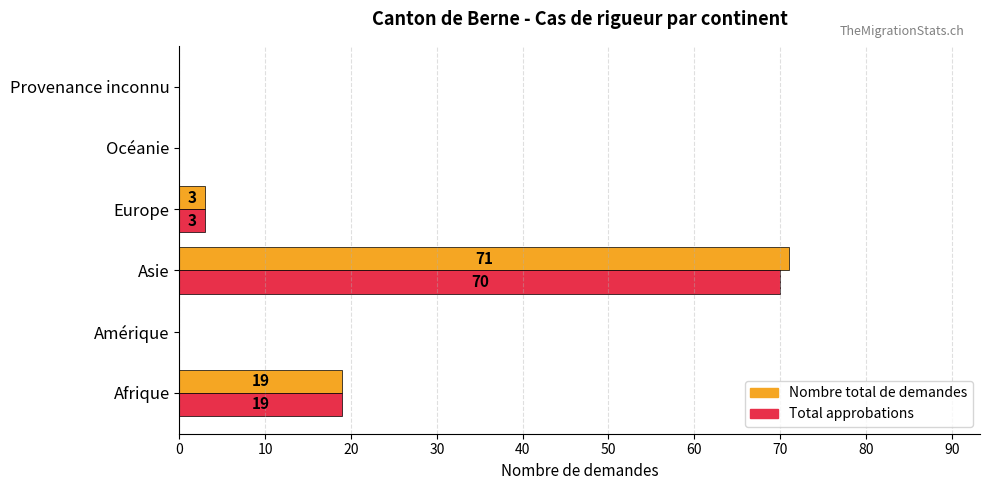

Which series has the widest spread of values?

Nombre total de demandes